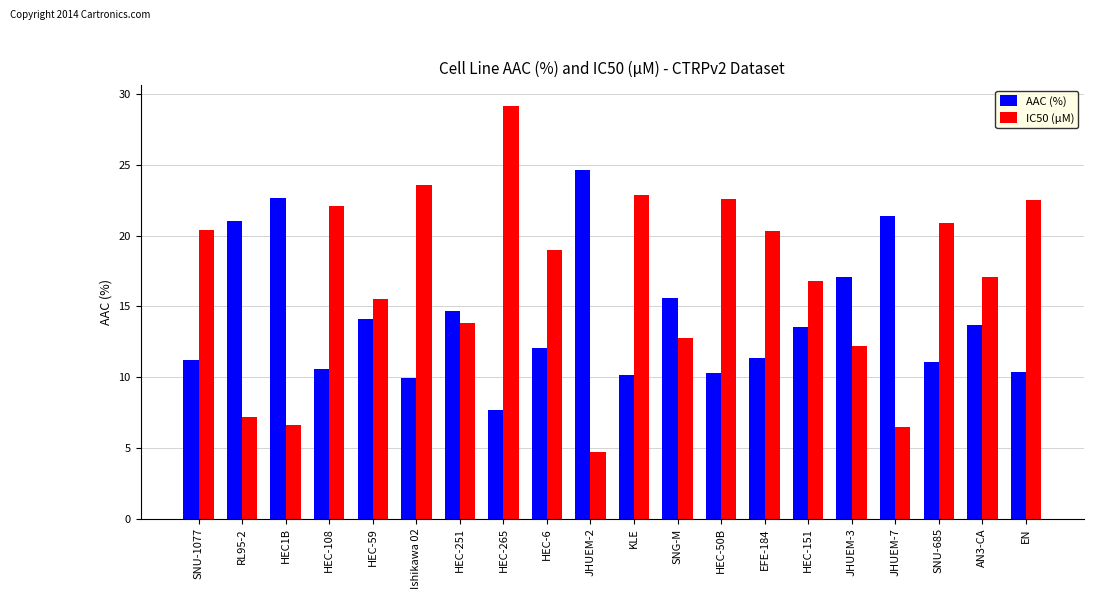

What is the lowest value of the AAC (%) series?

7.7